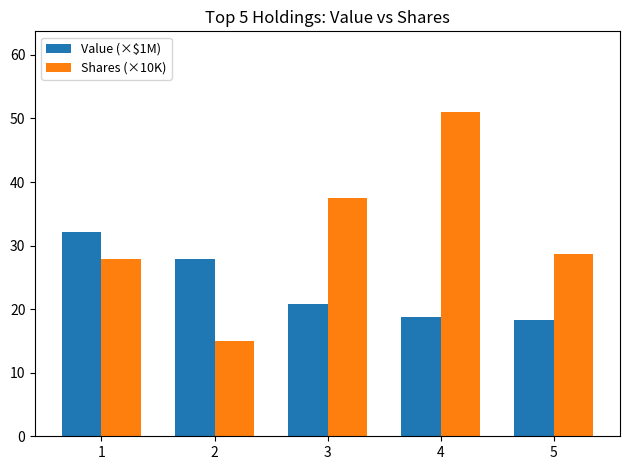

What is the difference between the Shares (×10K) values at 2 and 3?

22.6